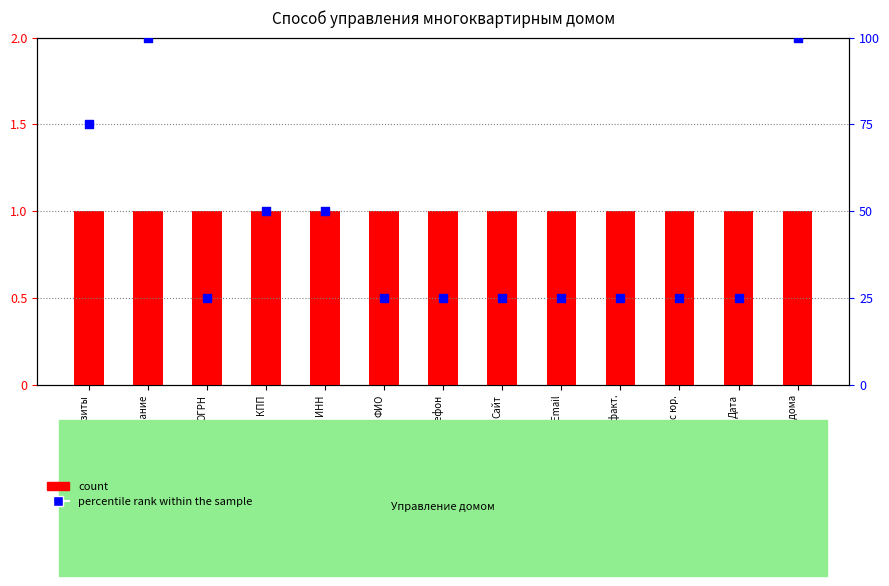

At how many categories does at least one series exceed 53?

3